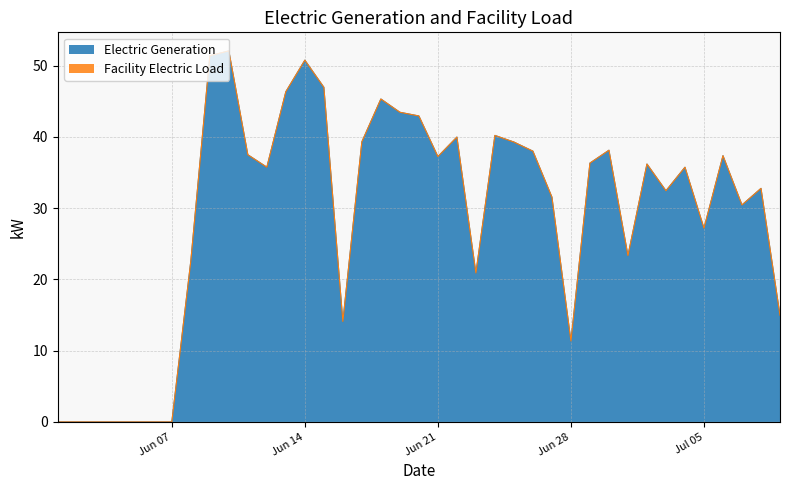

Rank the series at 2016-06-10 from highest to lowest value.

Electric Generation, Facility Electric Load